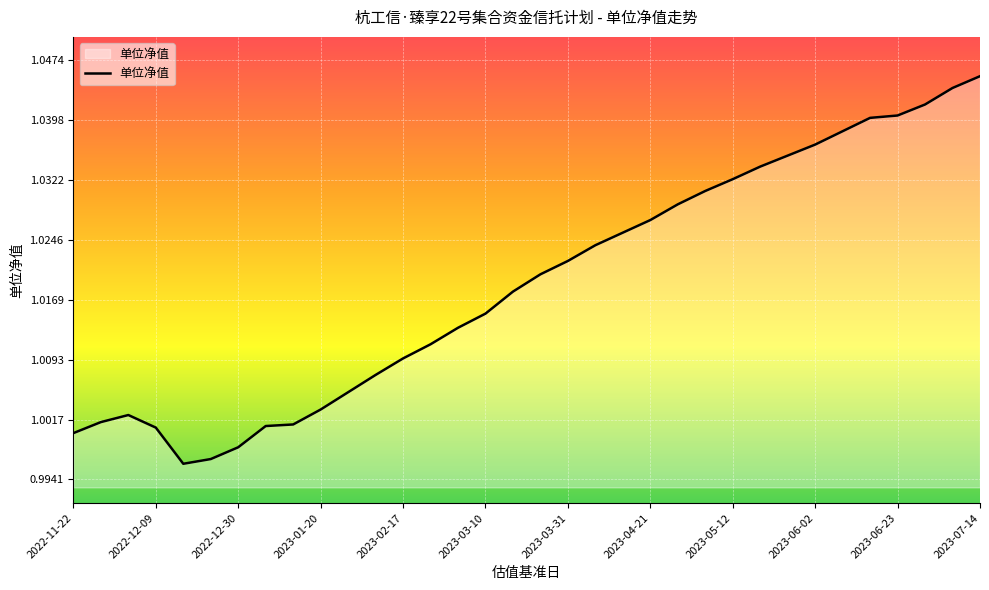

How many distinct data groups are displayed?

1